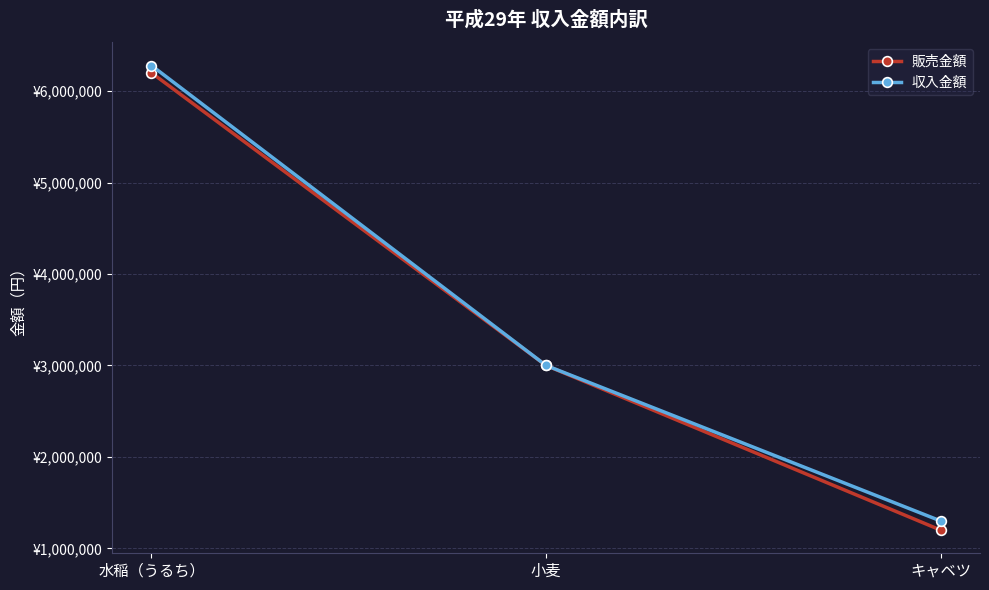

True or false: 収入金額 has a value of 4100629 at 小麦.

False